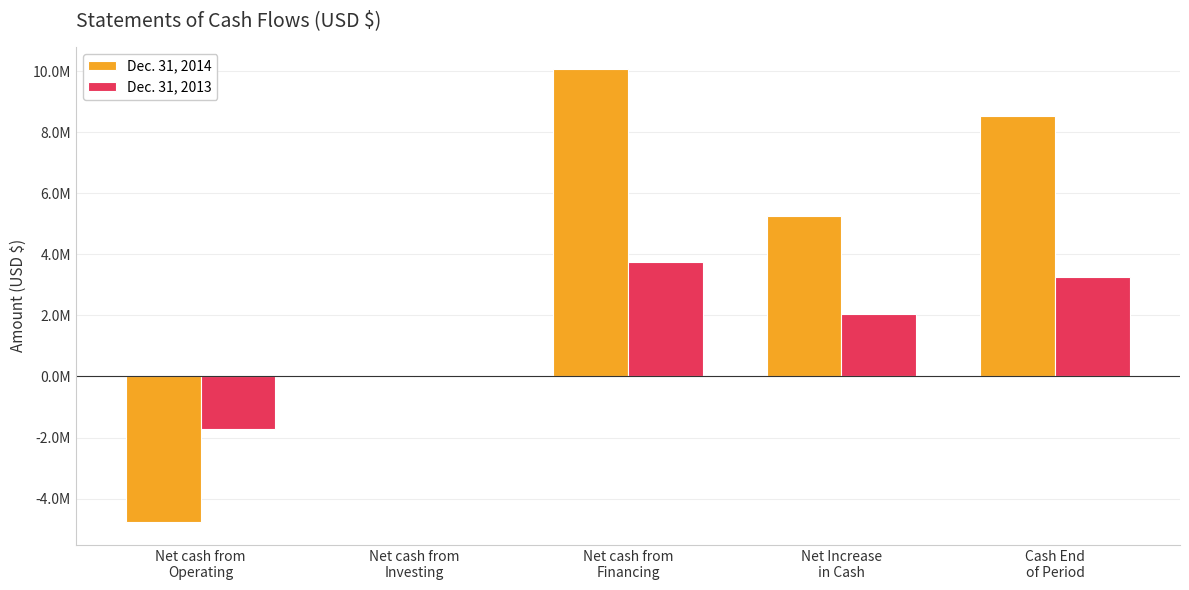

Read the Dec. 31, 2013 value at Net Increase
in Cash, to the nearest 10.

2038720